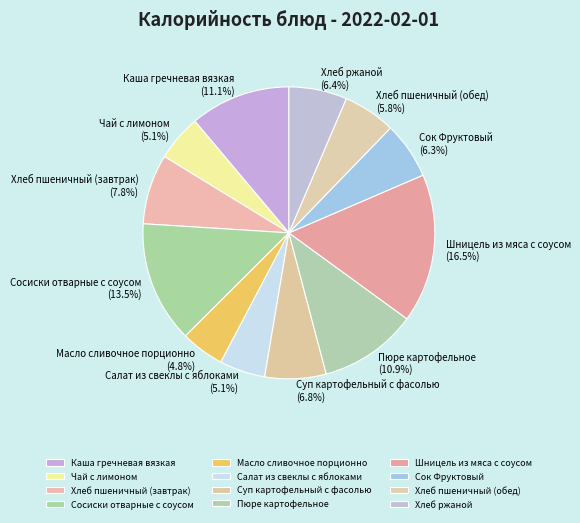

To the nearest percent, what is the difference between the largest and smallest slice percentages?

12%